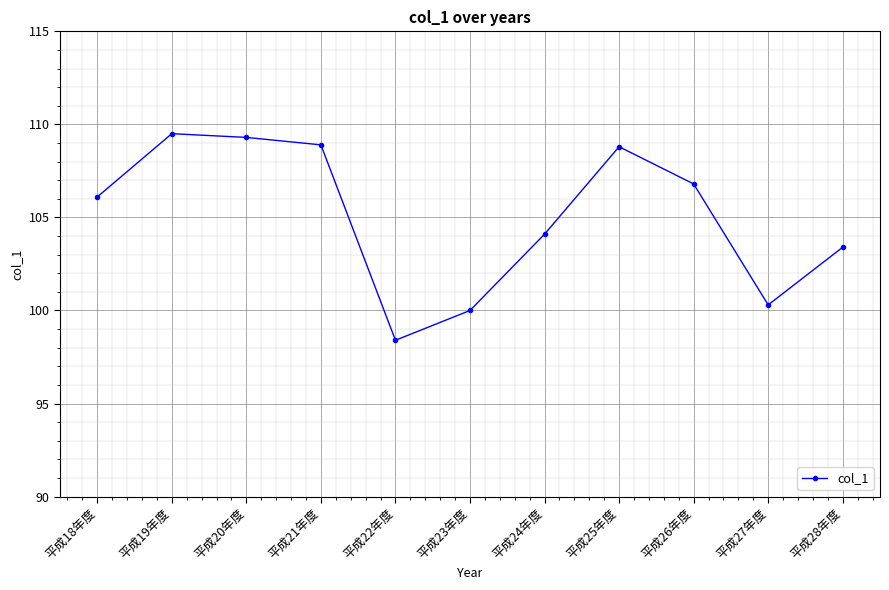

Between 平成26年度 and 平成28年度, which is larger?

平成26年度